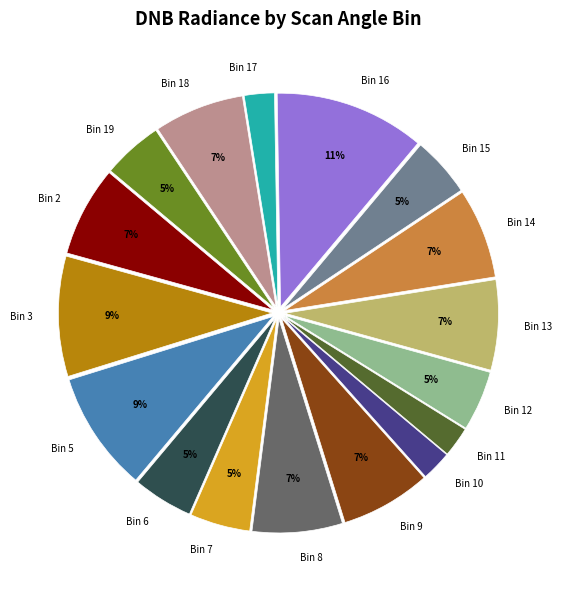

To the nearest percent, what is the difference between the largest and smallest slice percentages?

9%